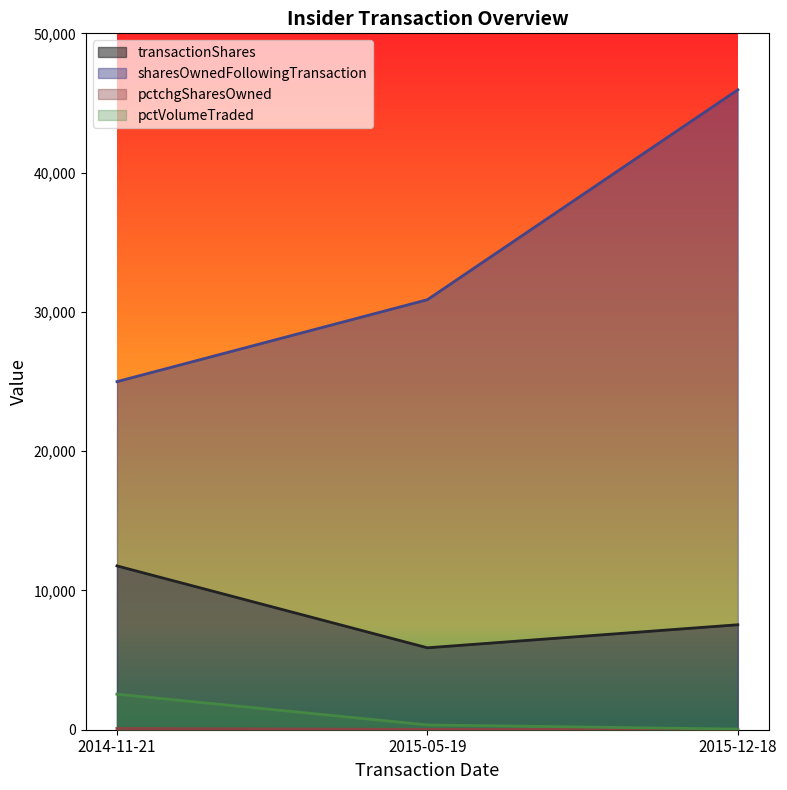

Which series changed the most between 2014-11-21 and 2015-12-18?

sharesOwnedFollowingTransaction